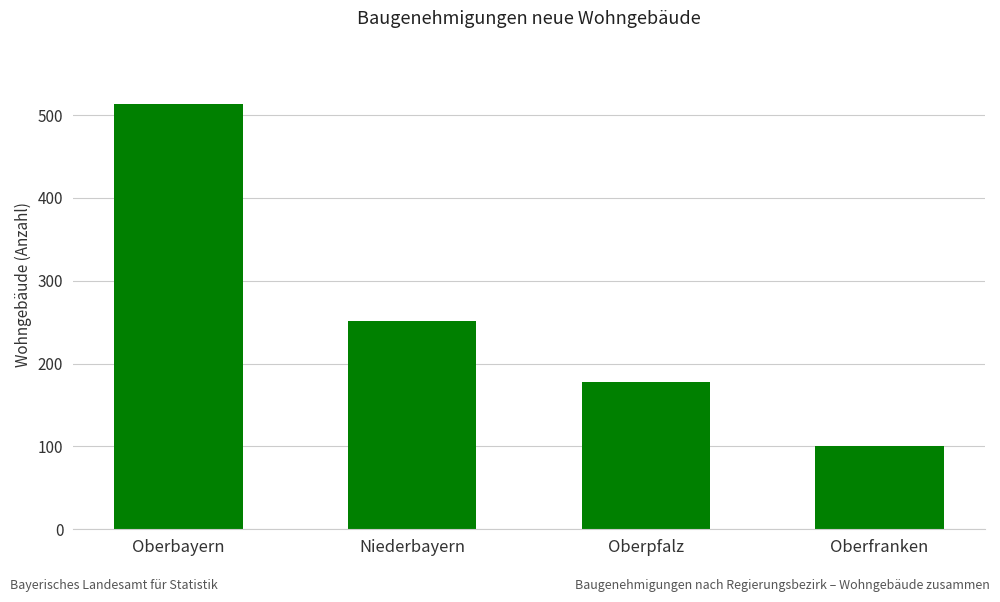

What is the change in value from Niederbayern to Oberpfalz?

-74